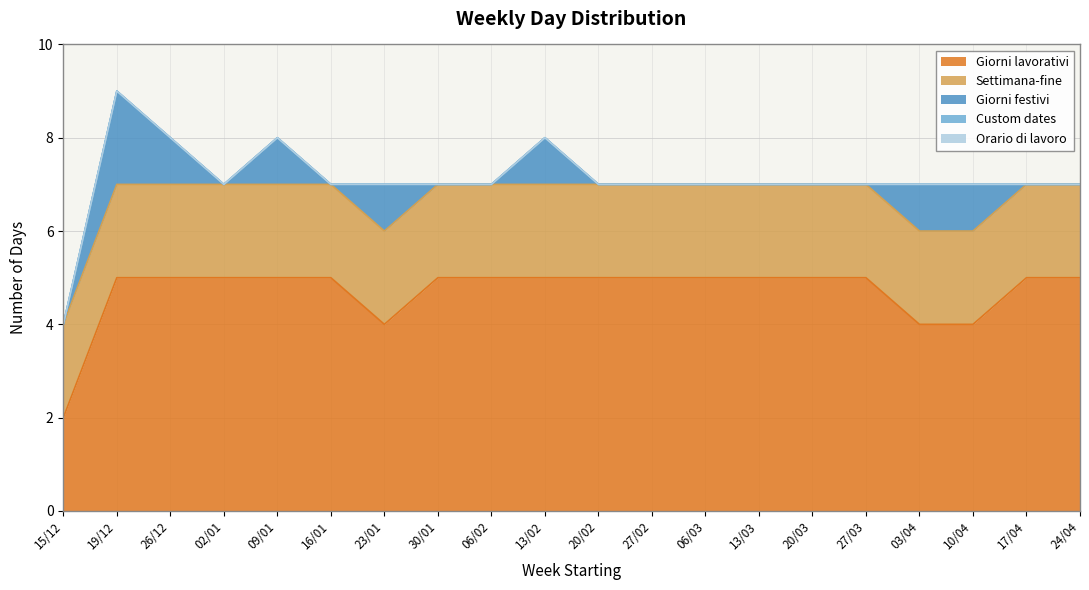

Between 27/03 and 26/12, which is larger?

27/03